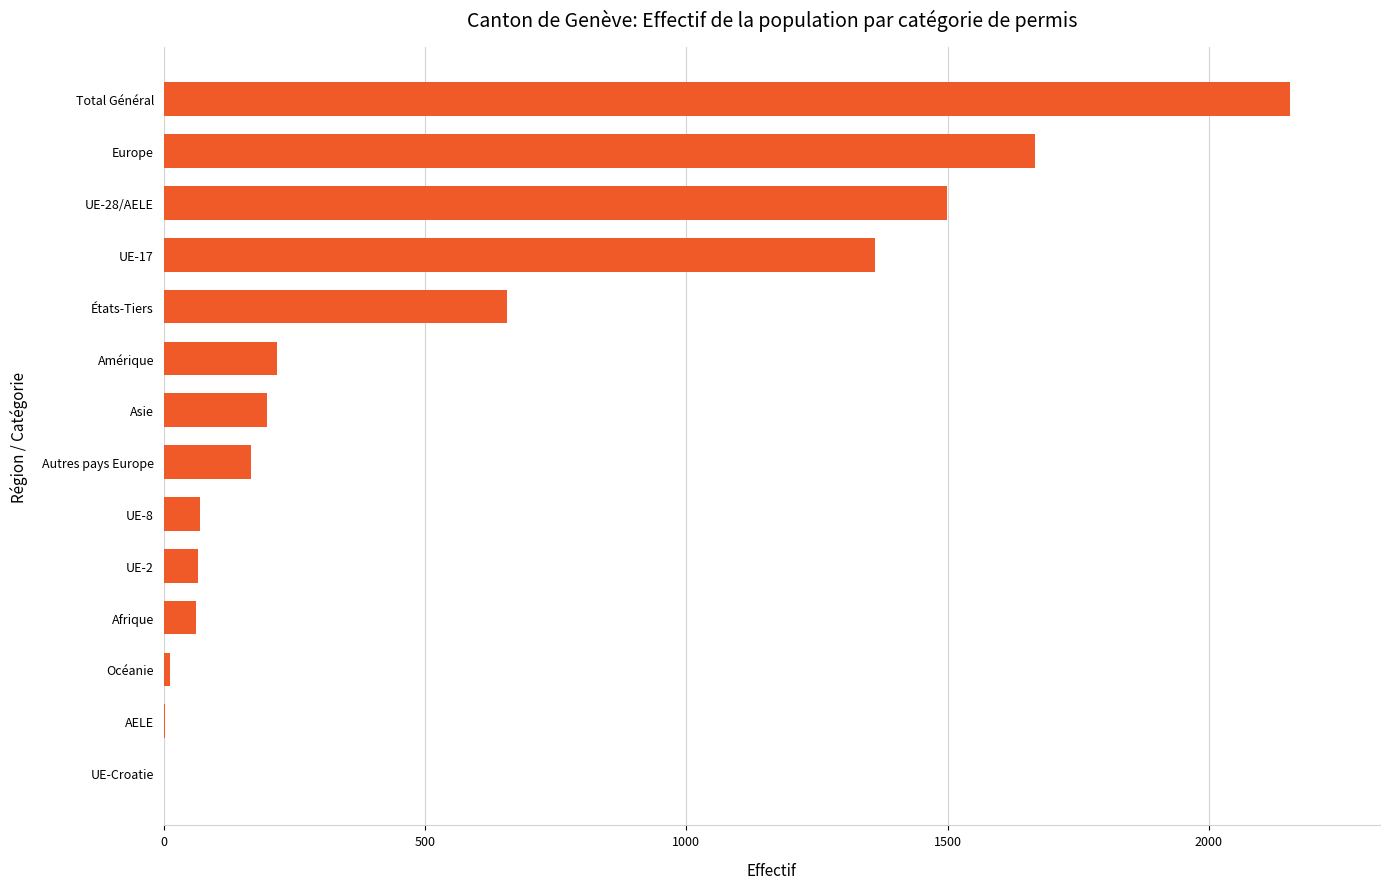

The value at UE-2 is 65. True or false?

True